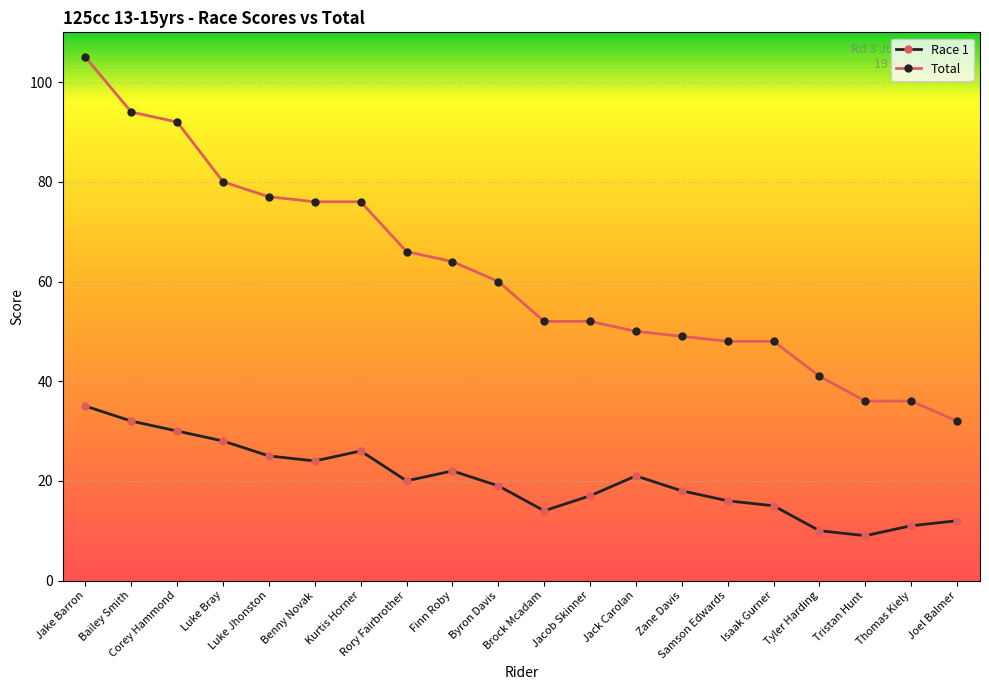

The Total series shows 52 at Jacob Skinner. True or false?

True